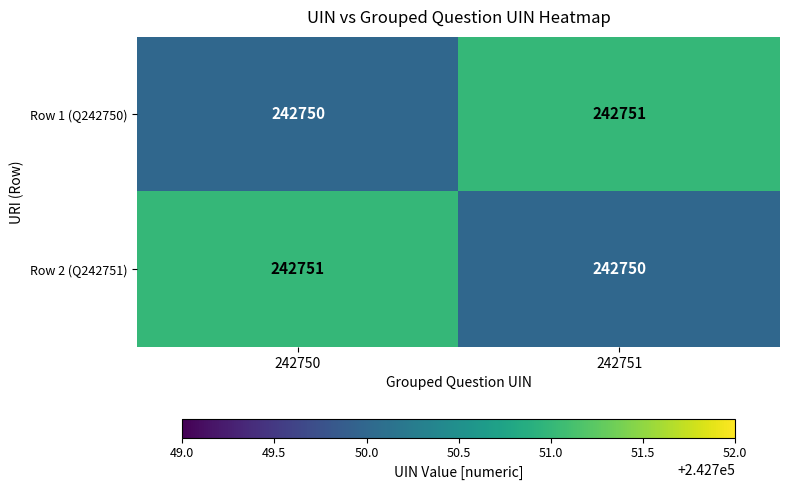

What is the highest value of the Row 1 (Q242750) series?

242751